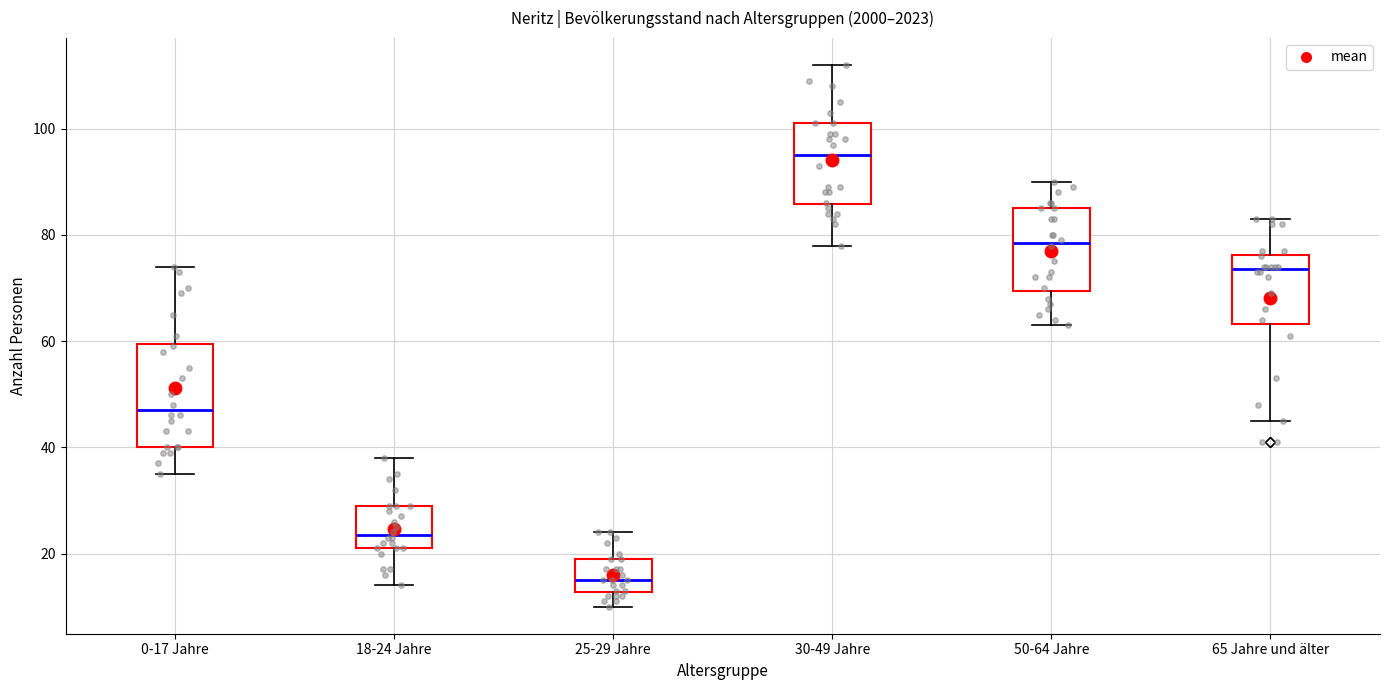

Where is the lower edge of the box for 65 Jahre und älter on the y-axis? The values are not printed on the chart, so give them approximately, as read against the axis.

64